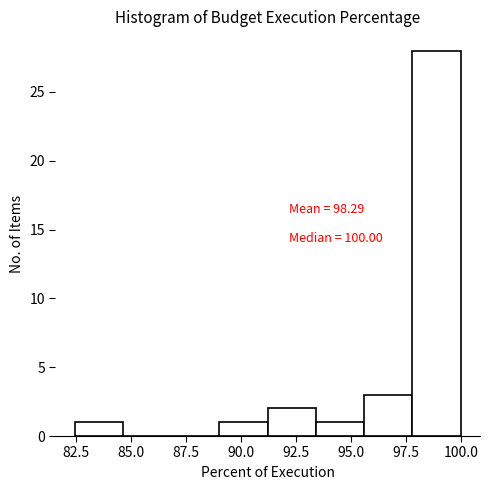

Over which range of the x-axis is the bar tallest?

98.0 to 100.0